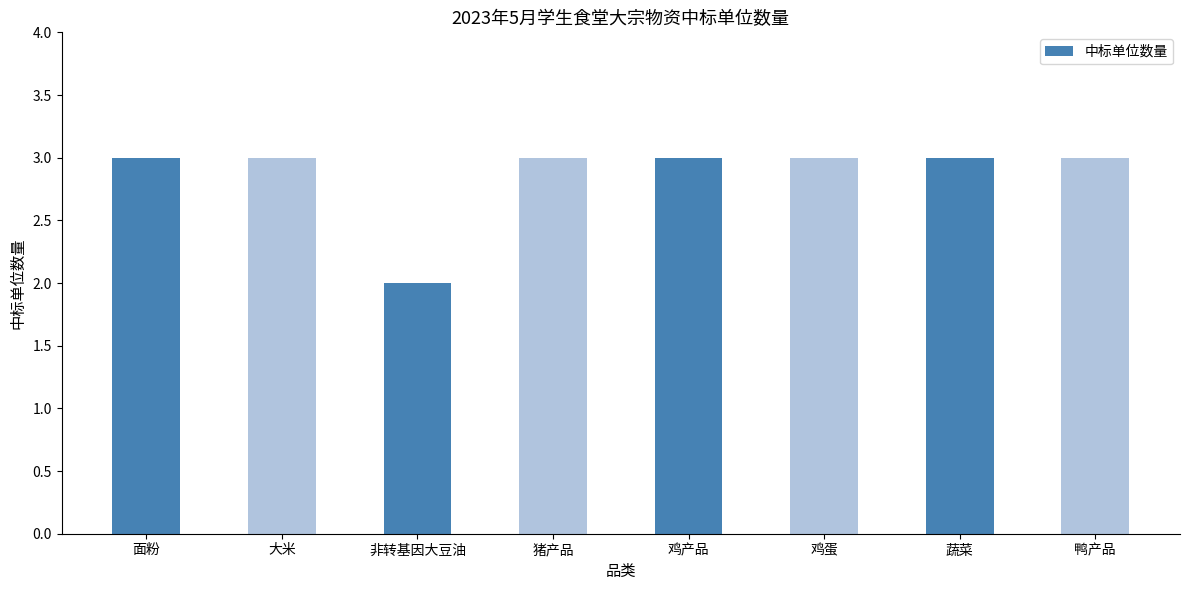

Between 面粉 and 非转基因大豆油, which is larger?

面粉